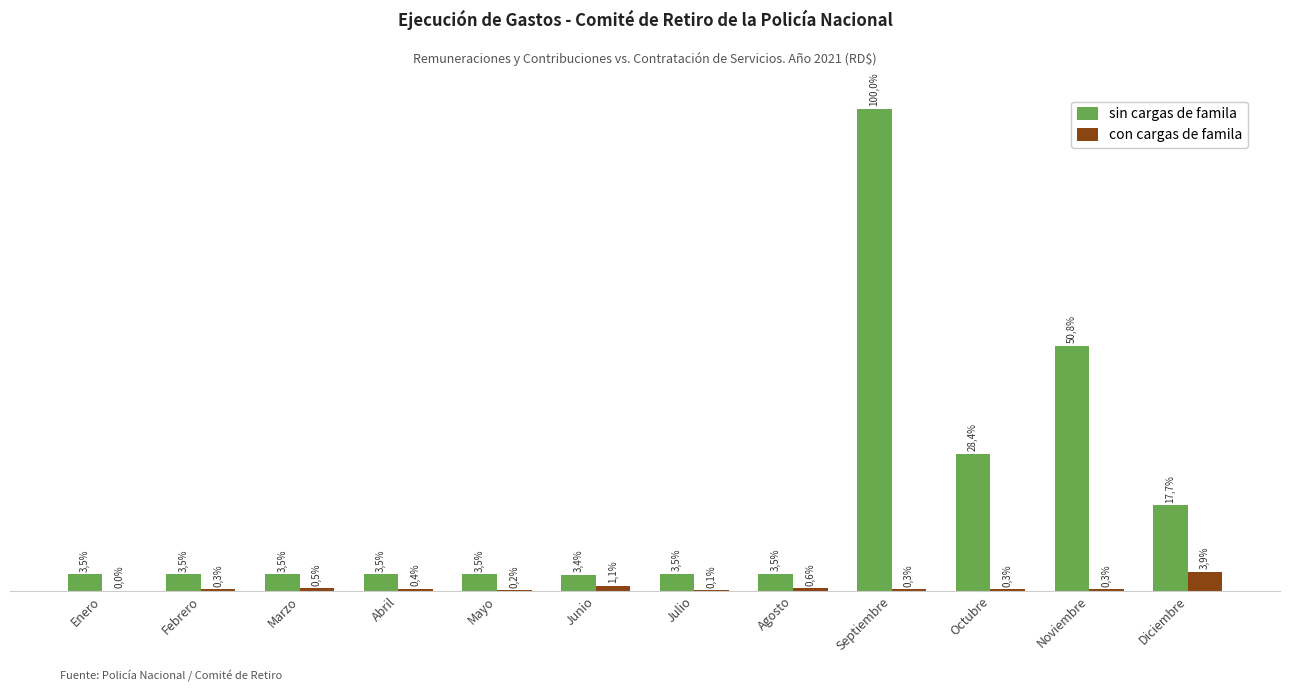

What are all the series names shown in the legend?

sin cargas de famila, con cargas de famila